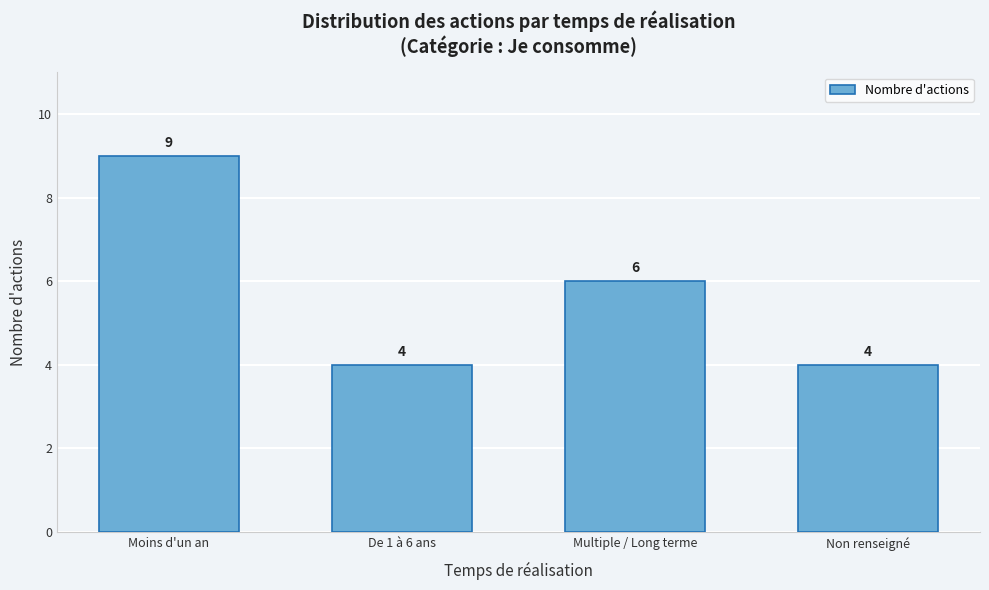

Reading left to right, list all the values displayed in this chart.

9	4	6	4